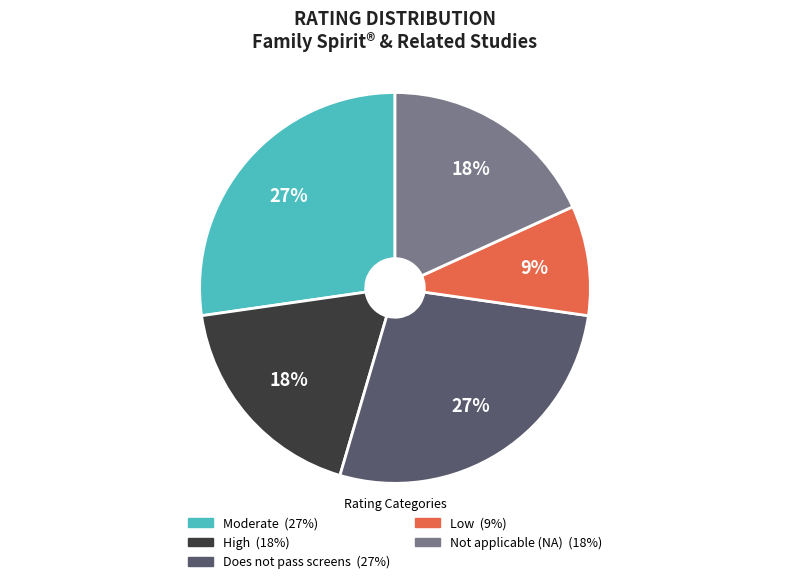

To the nearest percent, what is the difference between the largest and smallest slice percentages?

18%